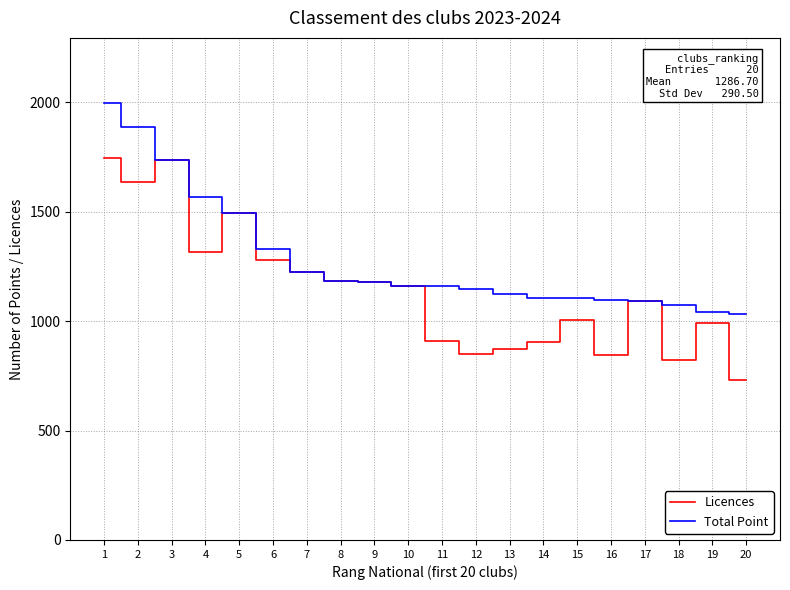

Is it true that Licences equals 464 at 7?

False